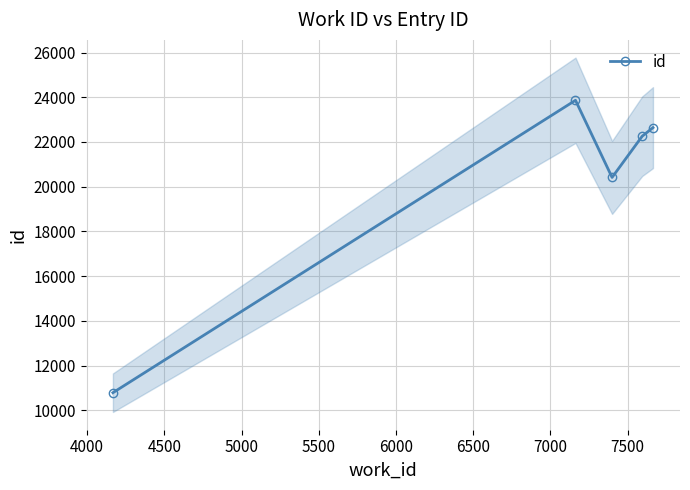

What is the value of the id point at the 1st from the left?

10783